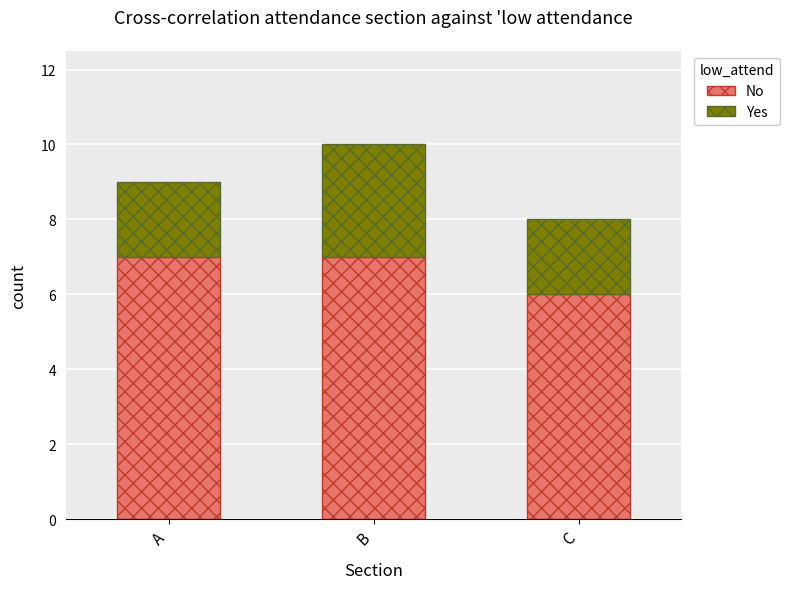

At which category is the sum across all series the highest?

B